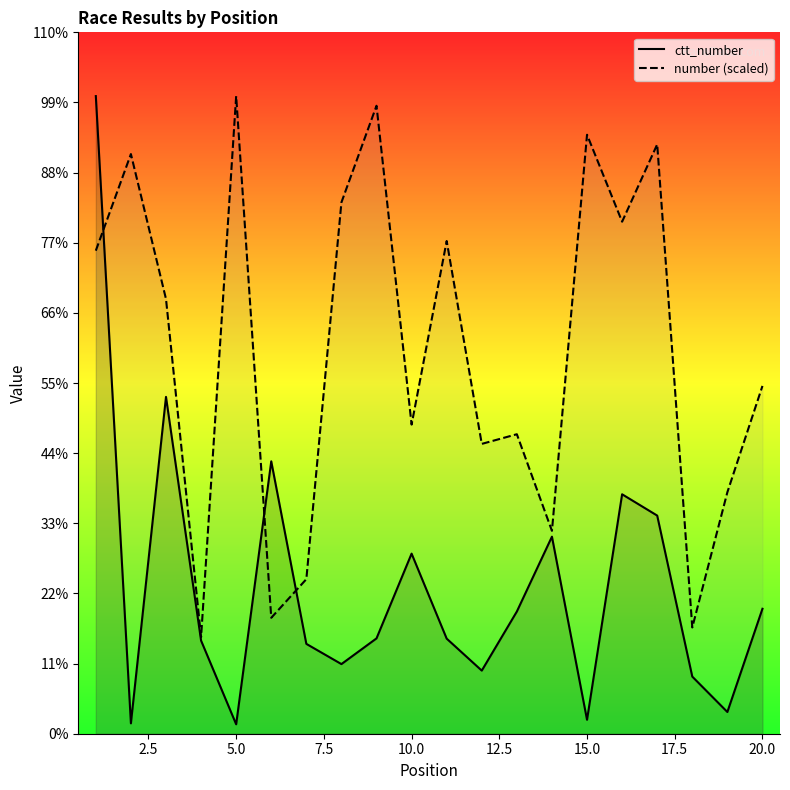

Rank the series by their maximum value, from highest to lowest.

ctt_number, number (scaled)